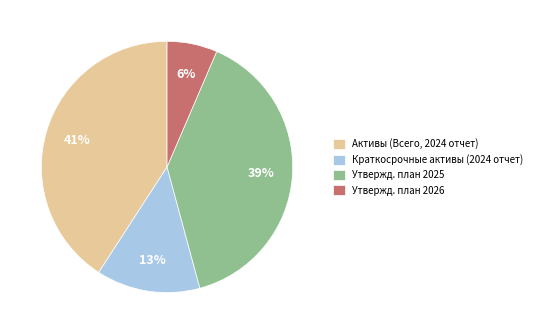

How many slices are in this pie chart?

4